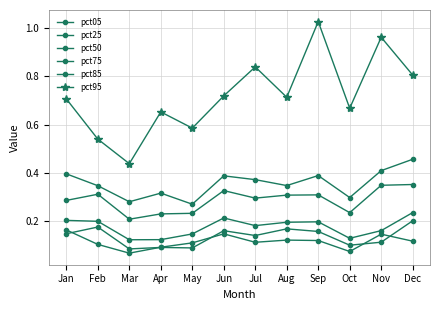

Count the number of data series in this chart.

6